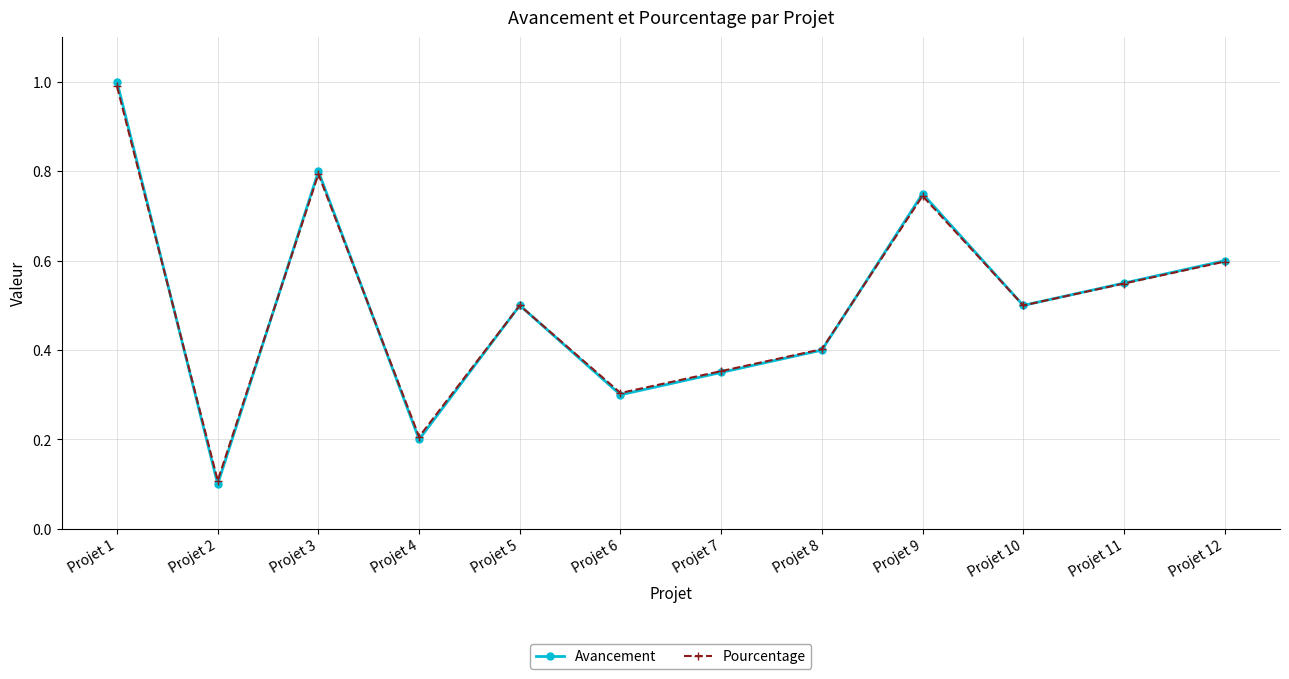

Between Projet 3 and Projet 12, which series saw the biggest shift?

Avancement